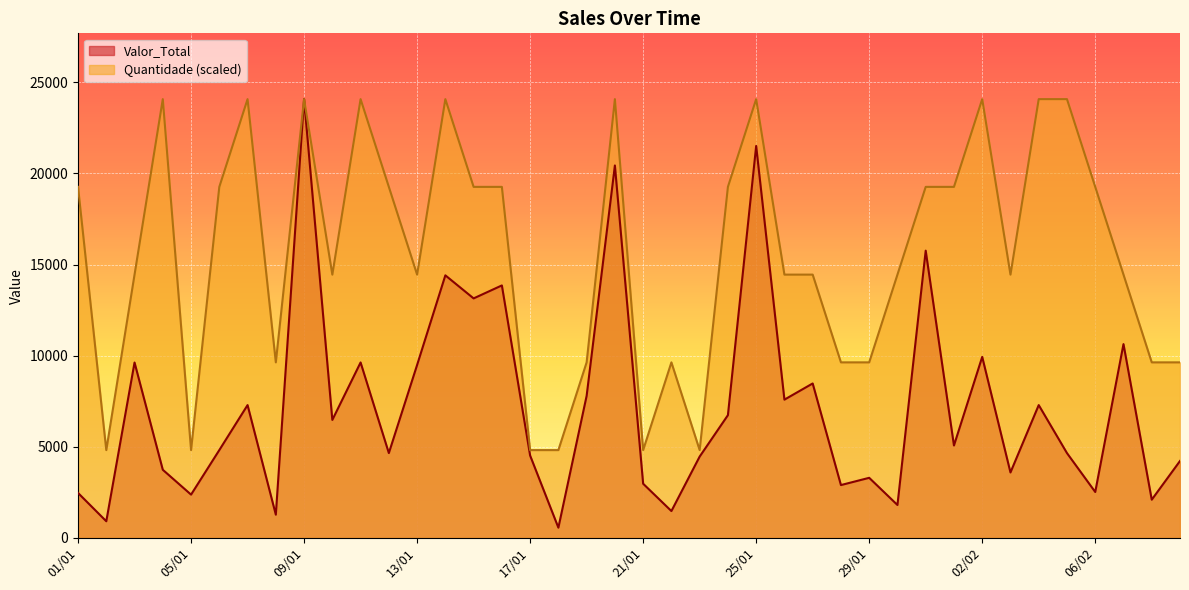

What is the label of the 35th point from the left?

04/02